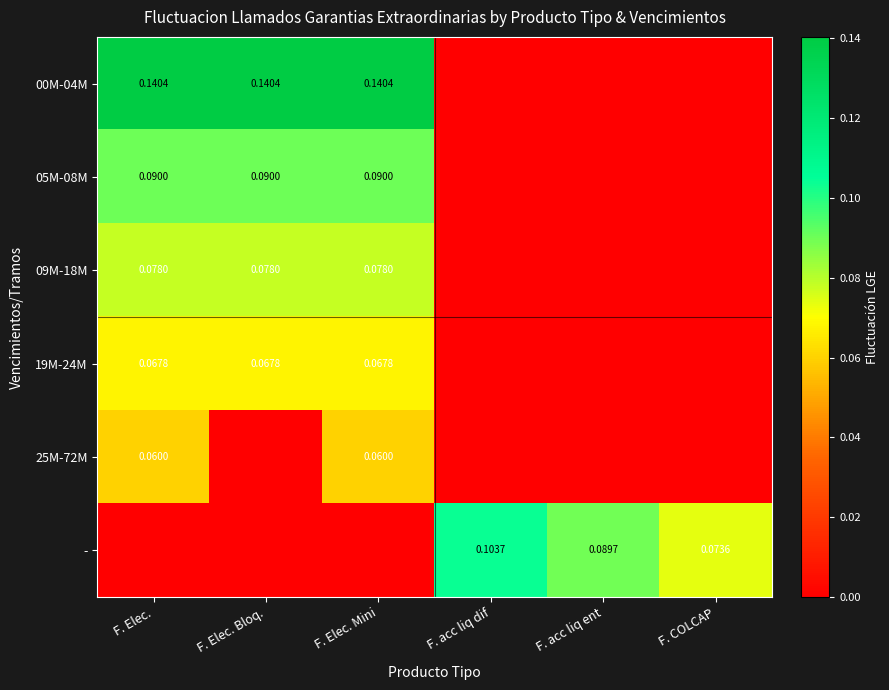

How many data points in 05M-08M are above 0?

3